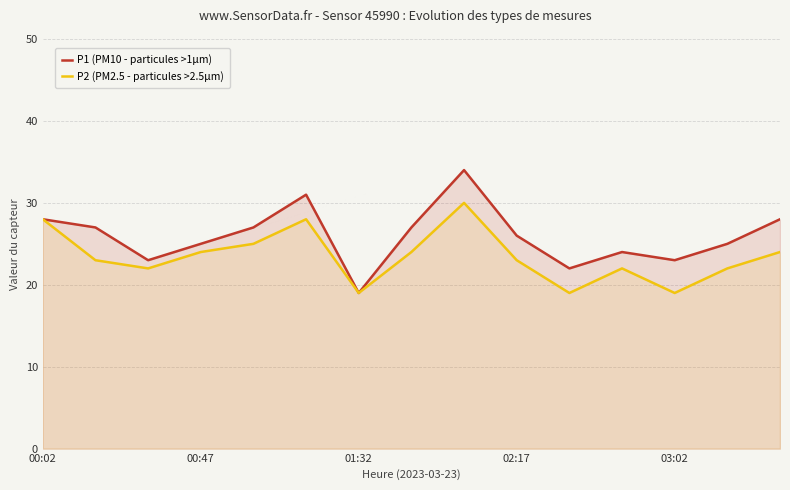

What is the spread (max minus min) of values at 01:32?

0